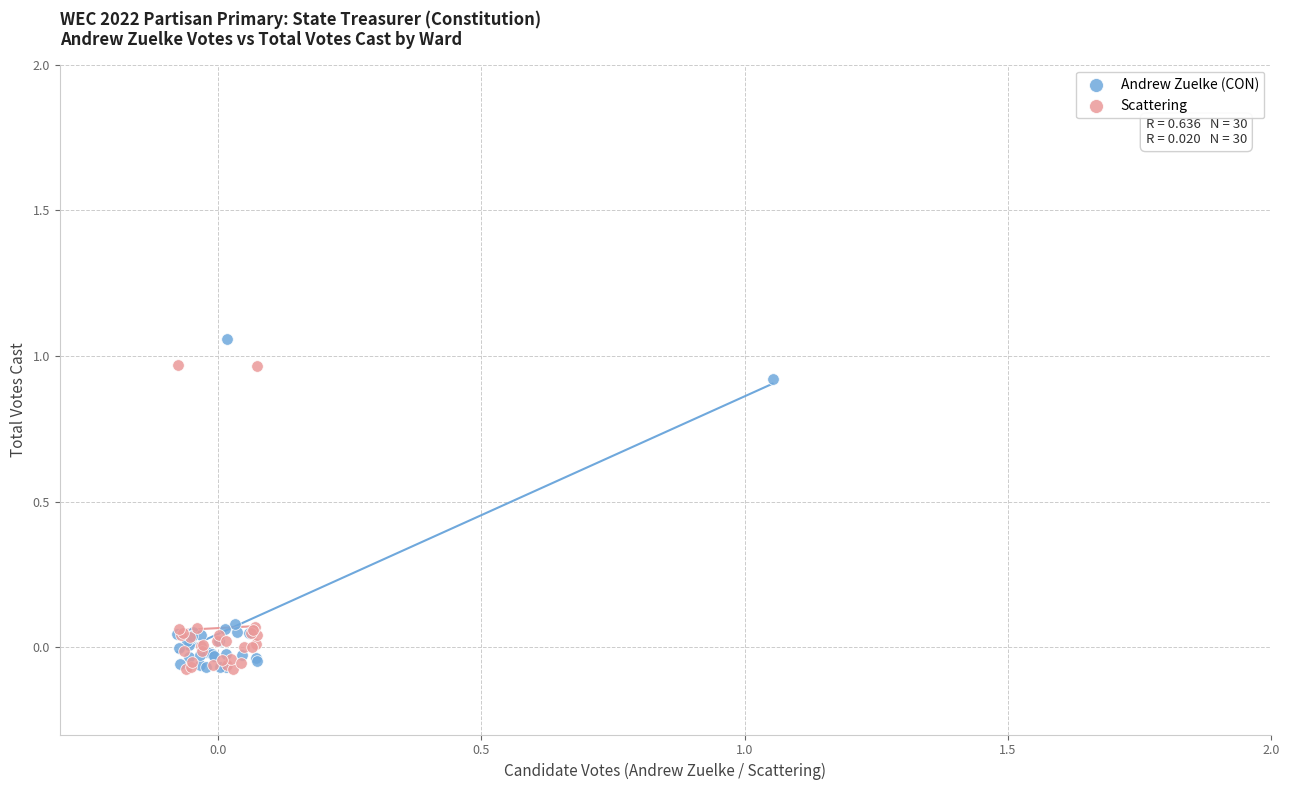

What are all the series names shown in the legend?

Andrew Zuelke (CON), Scattering